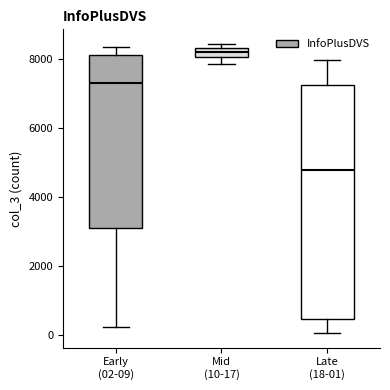

Which box is the tallest, from its lower edge to its upper edge?

Late (18-01)